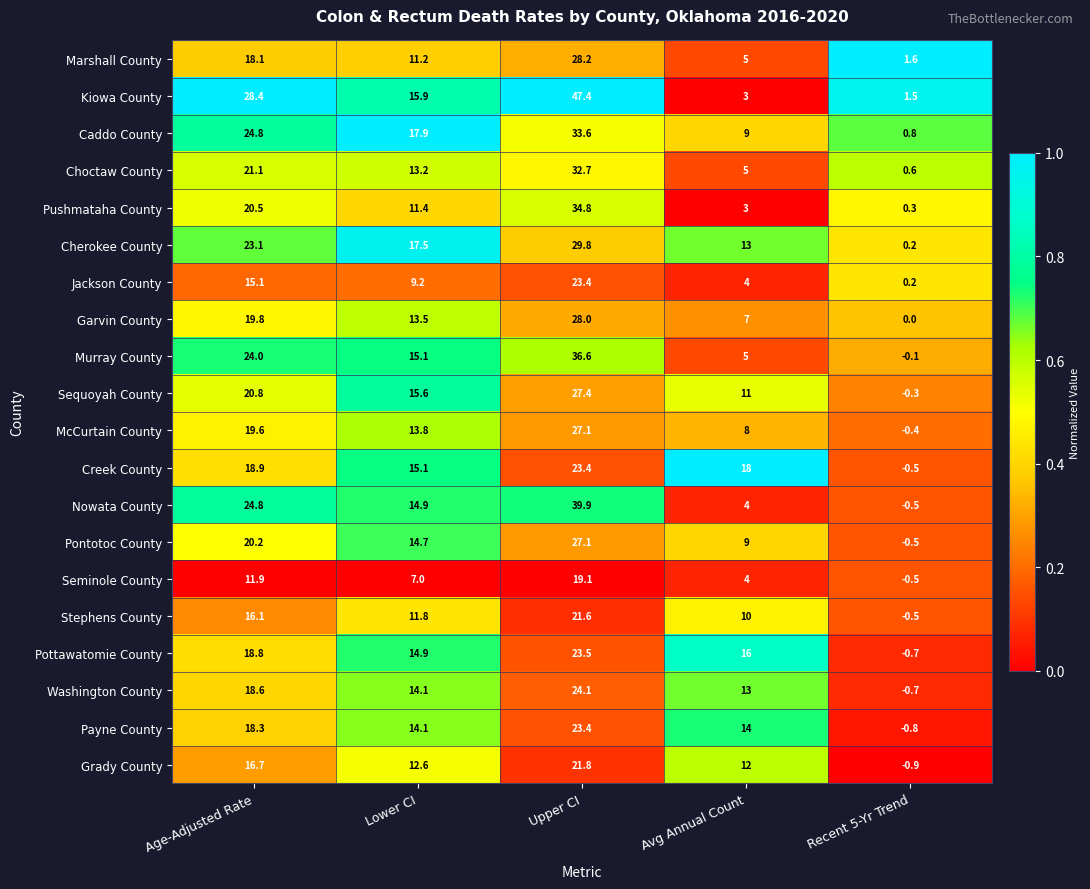

Where is Pushmataha County nearest to the value 17?

Age-Adjusted Rate